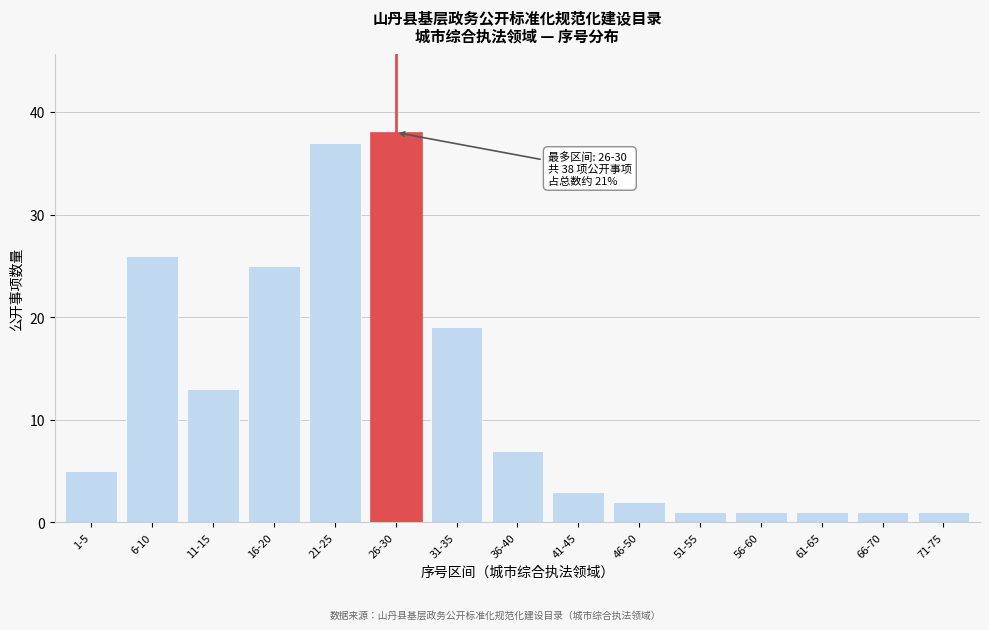

Reading right to left, what are all the values shown in this chart?

71-75=1	66-70=1	61-65=1	56-60=1	51-55=1	46-50=2	41-45=3	36-40=7	31-35=19	26-30=38	21-25=37	16-20=25	11-15=13	6-10=26	1-5=5